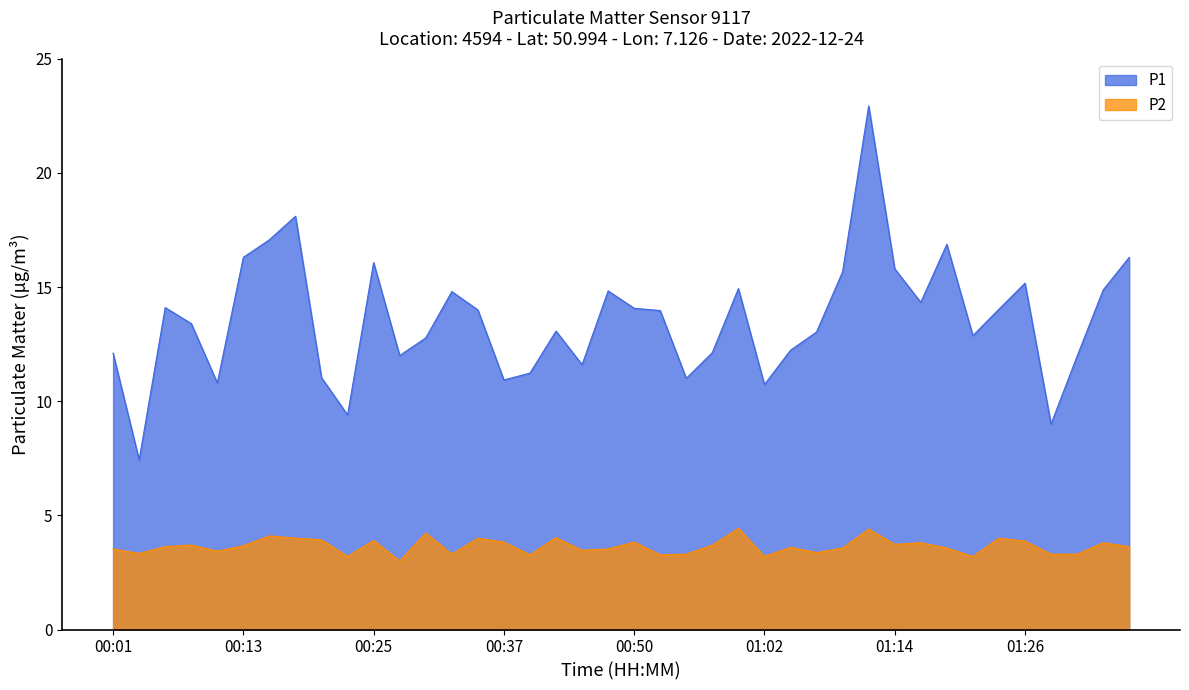

How many lines are shown in the chart?

2